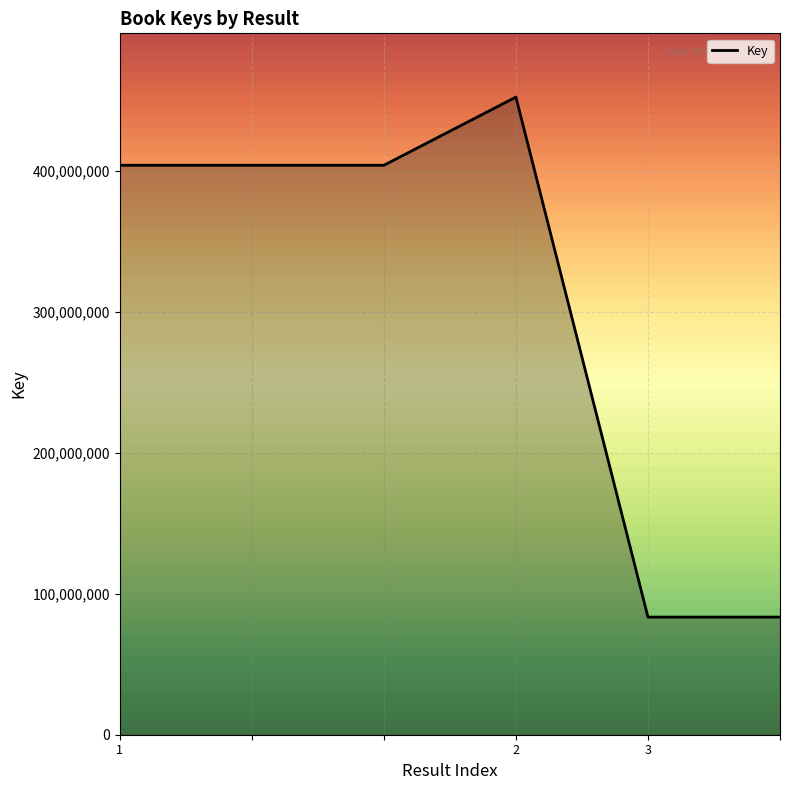

What is the greatest value displayed?

452272290